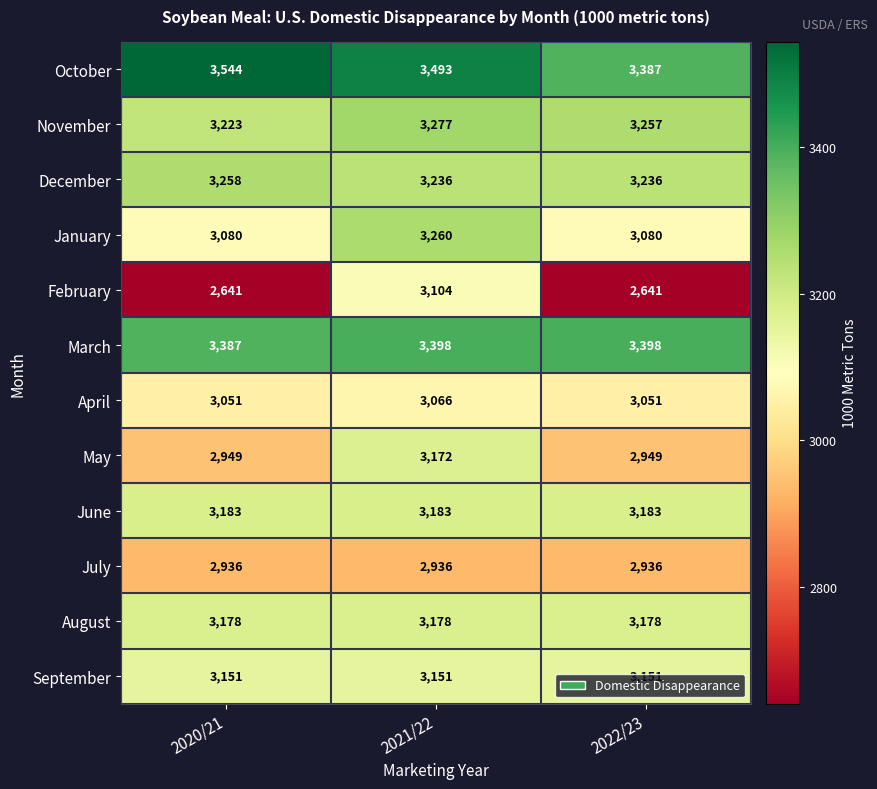

The April series shows 4004 at 2022/23. True or false?

False